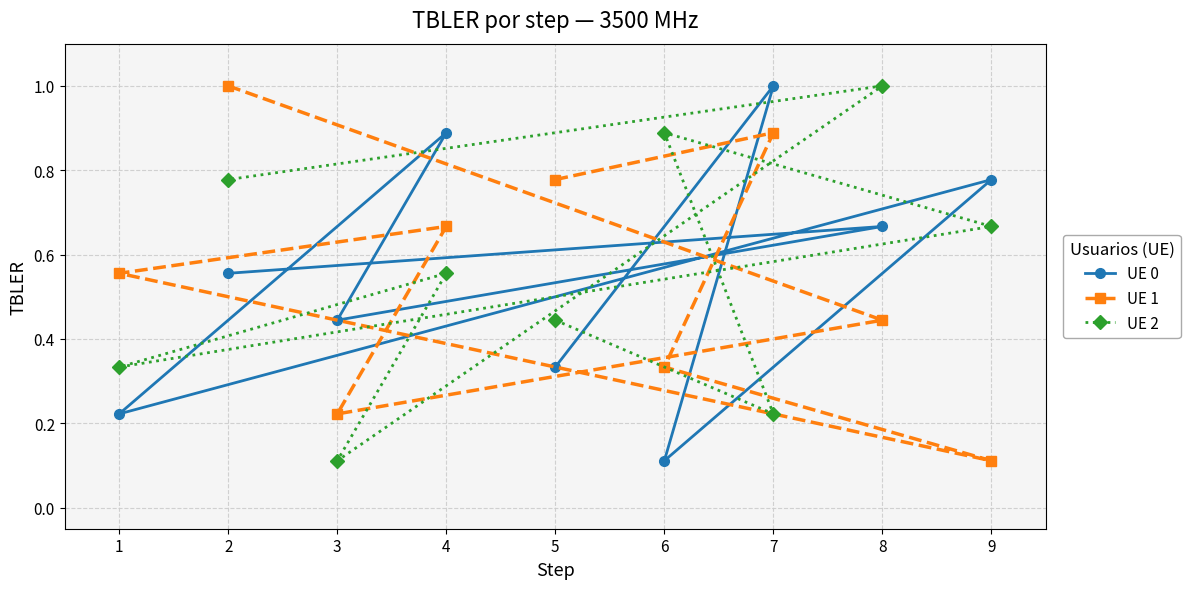

True or false: UE 0 and UE 2 intersect in this chart.

True